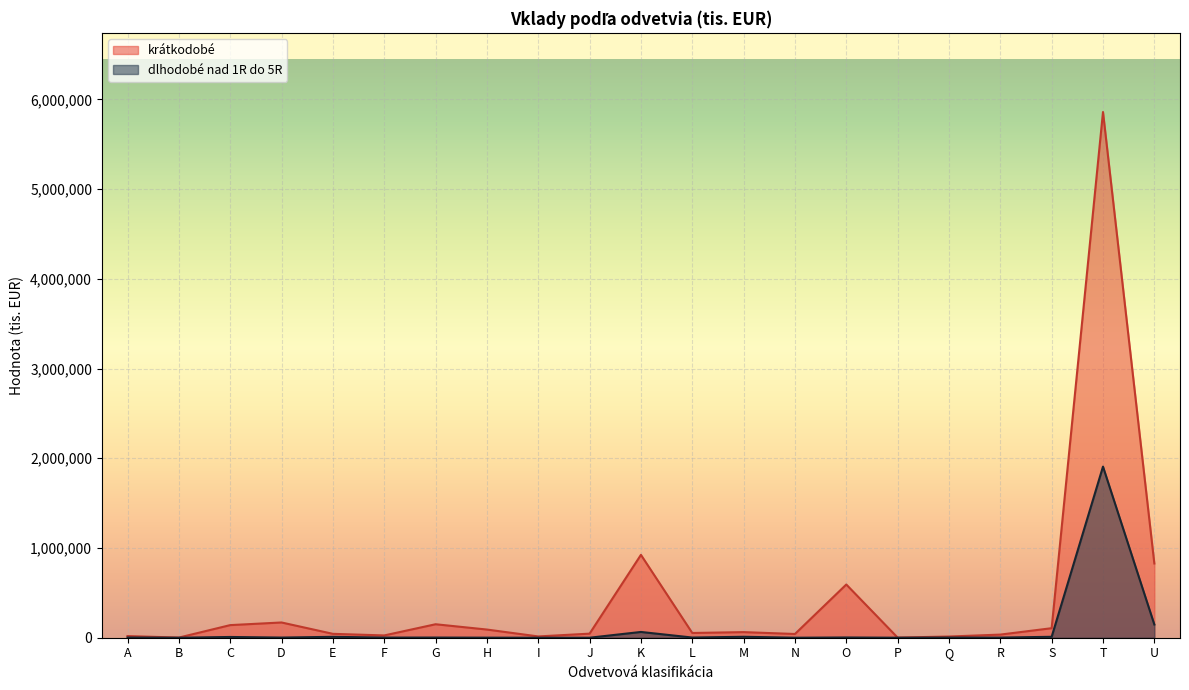

In krátkodobé, how many points are lower than both neighbors (excluding endpoints)?

6